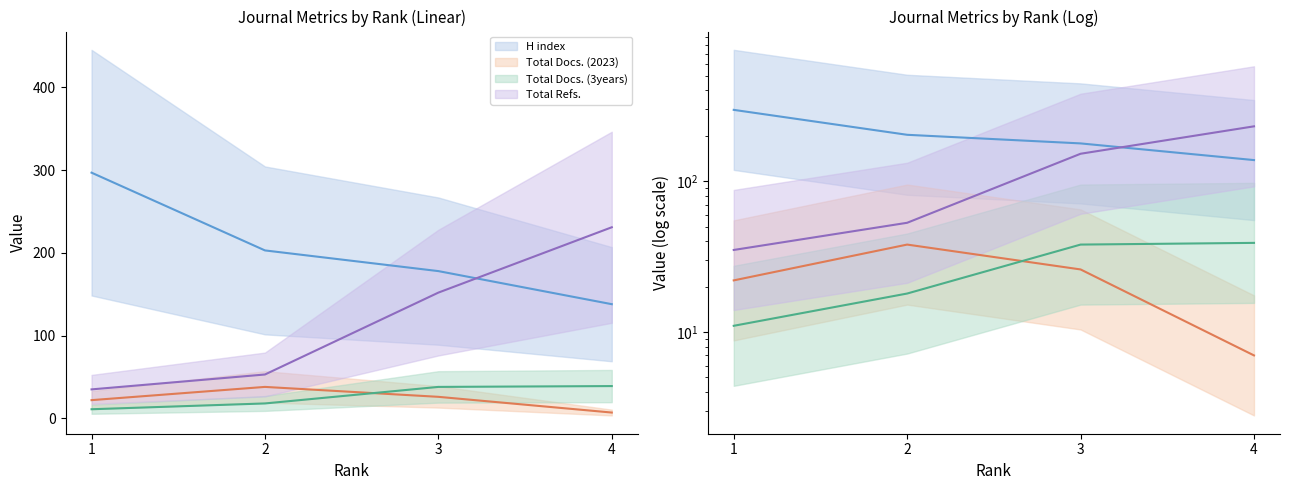

Between which two adjacent categories do Total Docs. (3years) and Total Docs. (2023) first intersect?

2 and 3